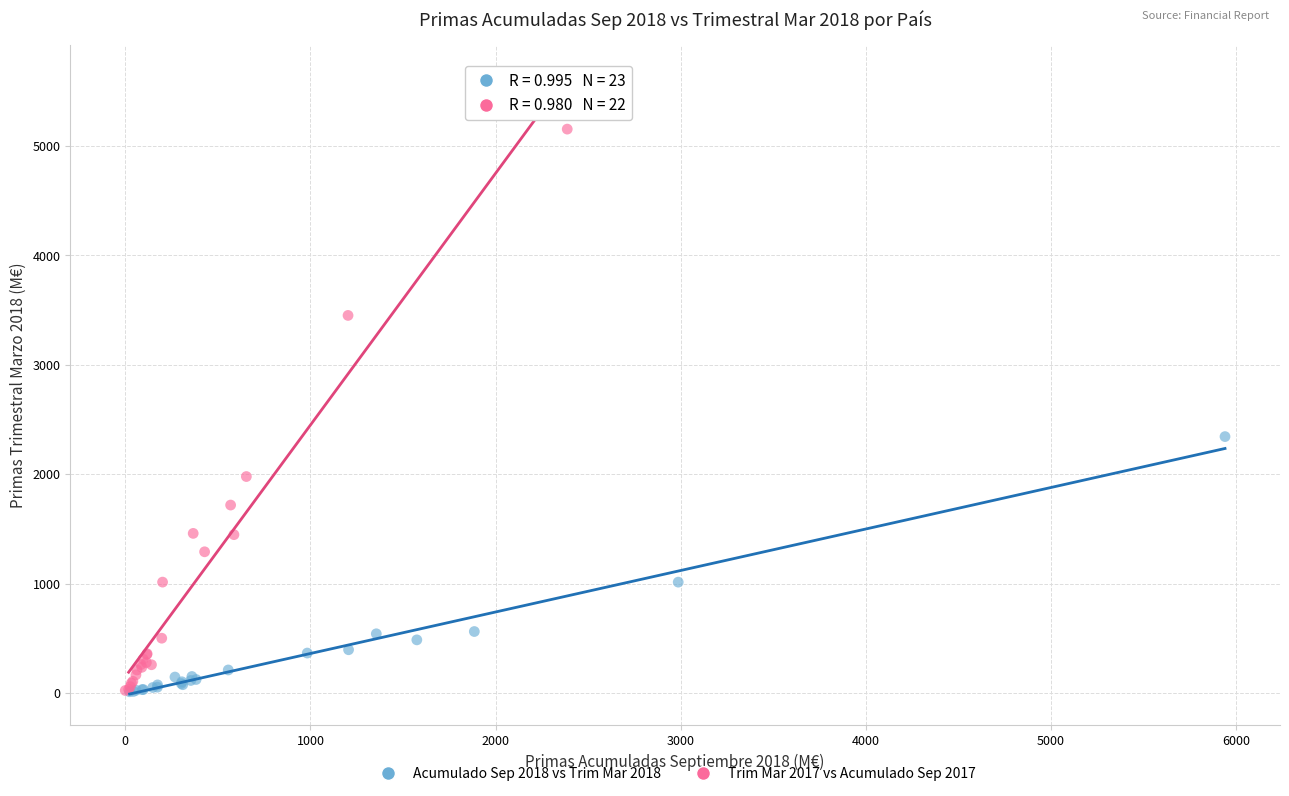

Which series reaches the maximum Y coordinate?

Trim Mar 2017 vs Acumulado Sep 2017